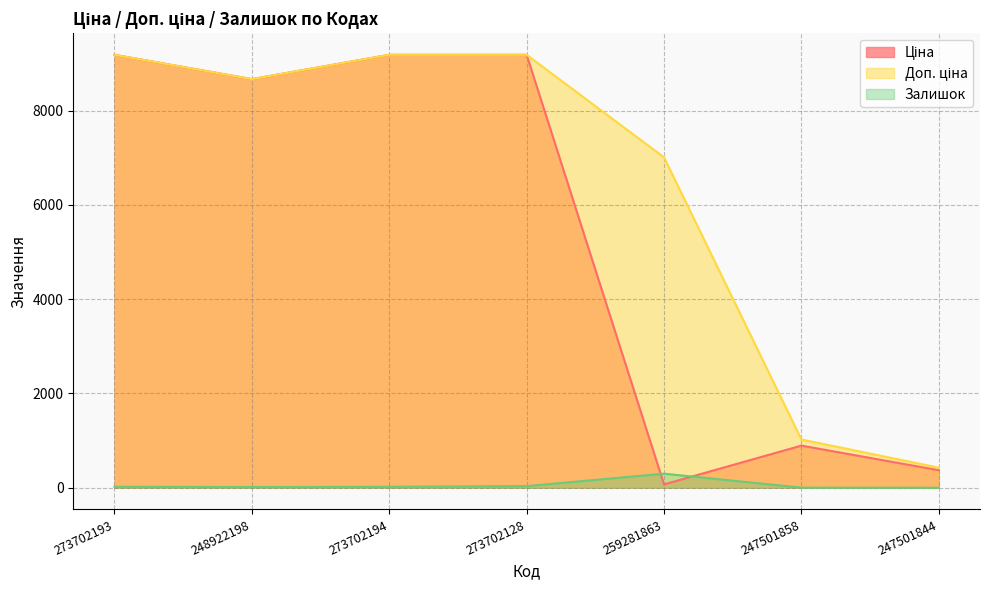

Which series changed the most between 248922198 and 259281863?

Ціна